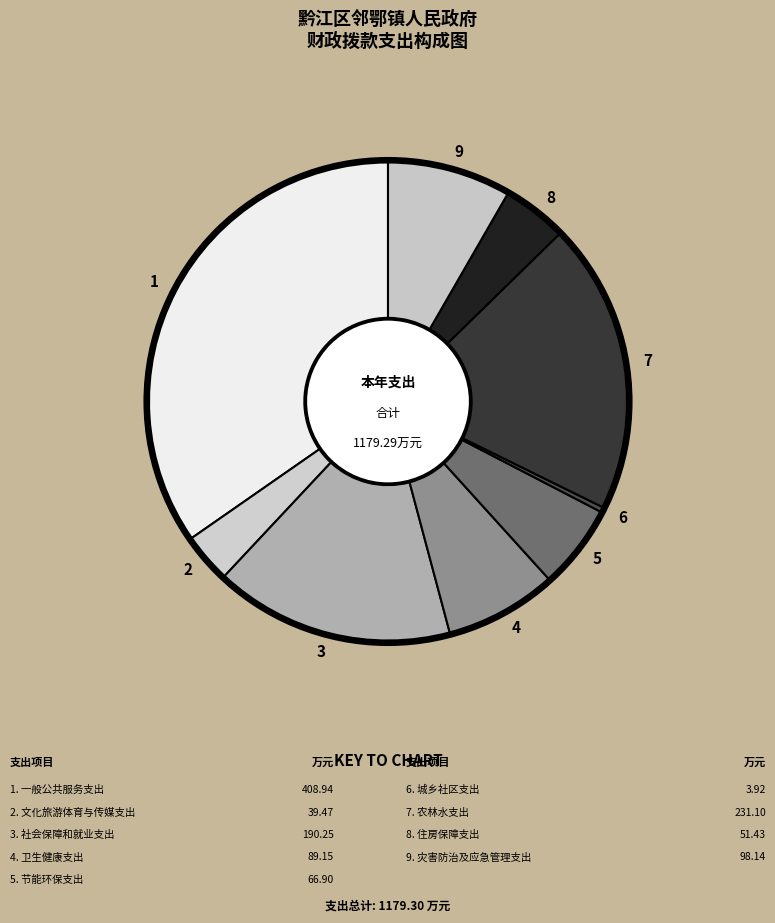

Rank the categories by value from lowest to highest.

6, 2, 8, 5, 4, 9, 3, 7, 1